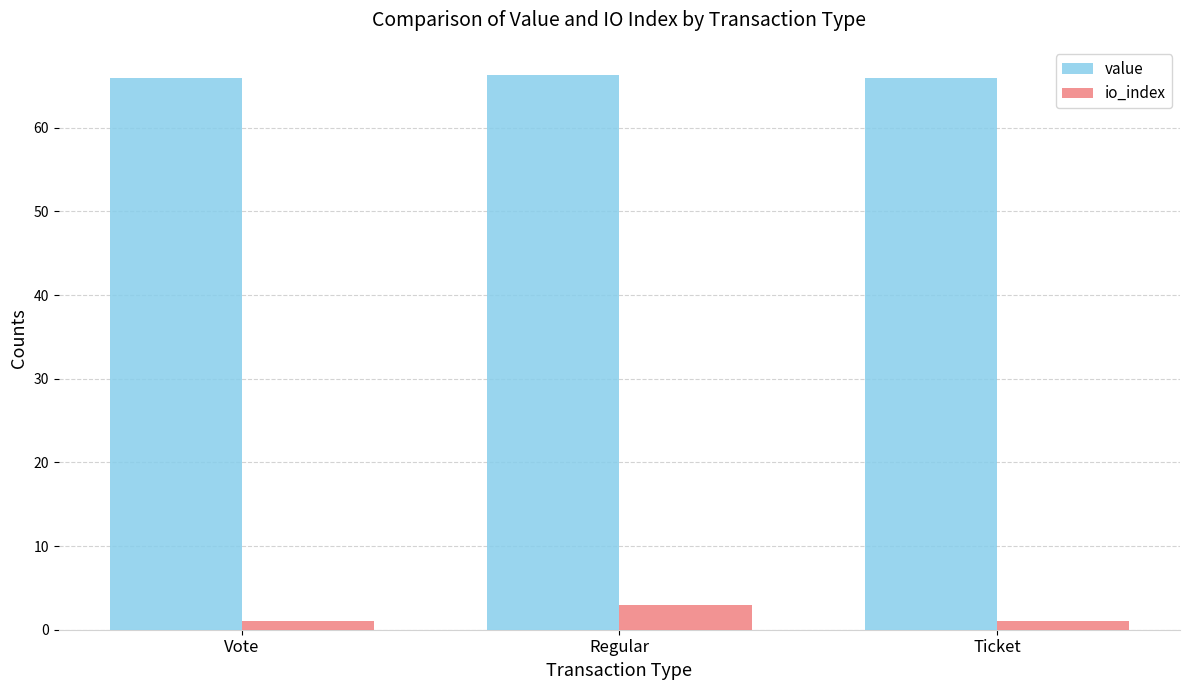

What is the difference between the value values at Regular and Ticket?

0.4